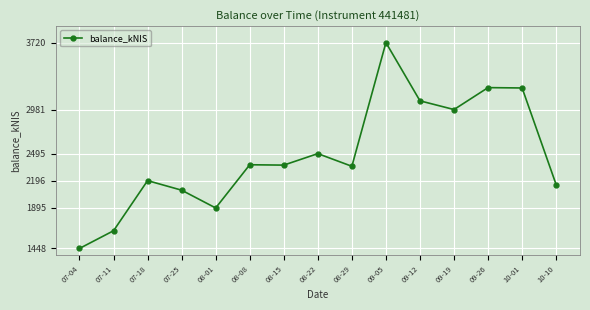

What is the difference between the values at 09-12 and 07-18?

881.1